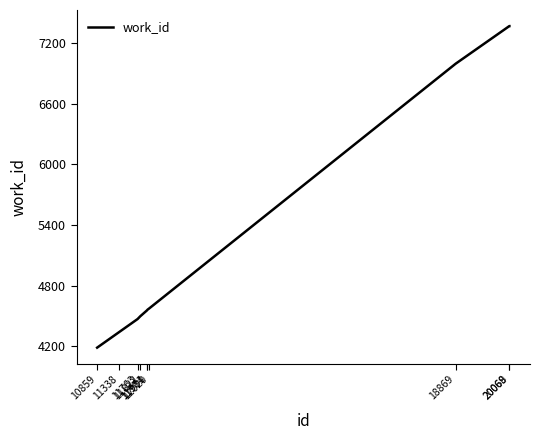

Is this an area chart (filled region under the line)?

No